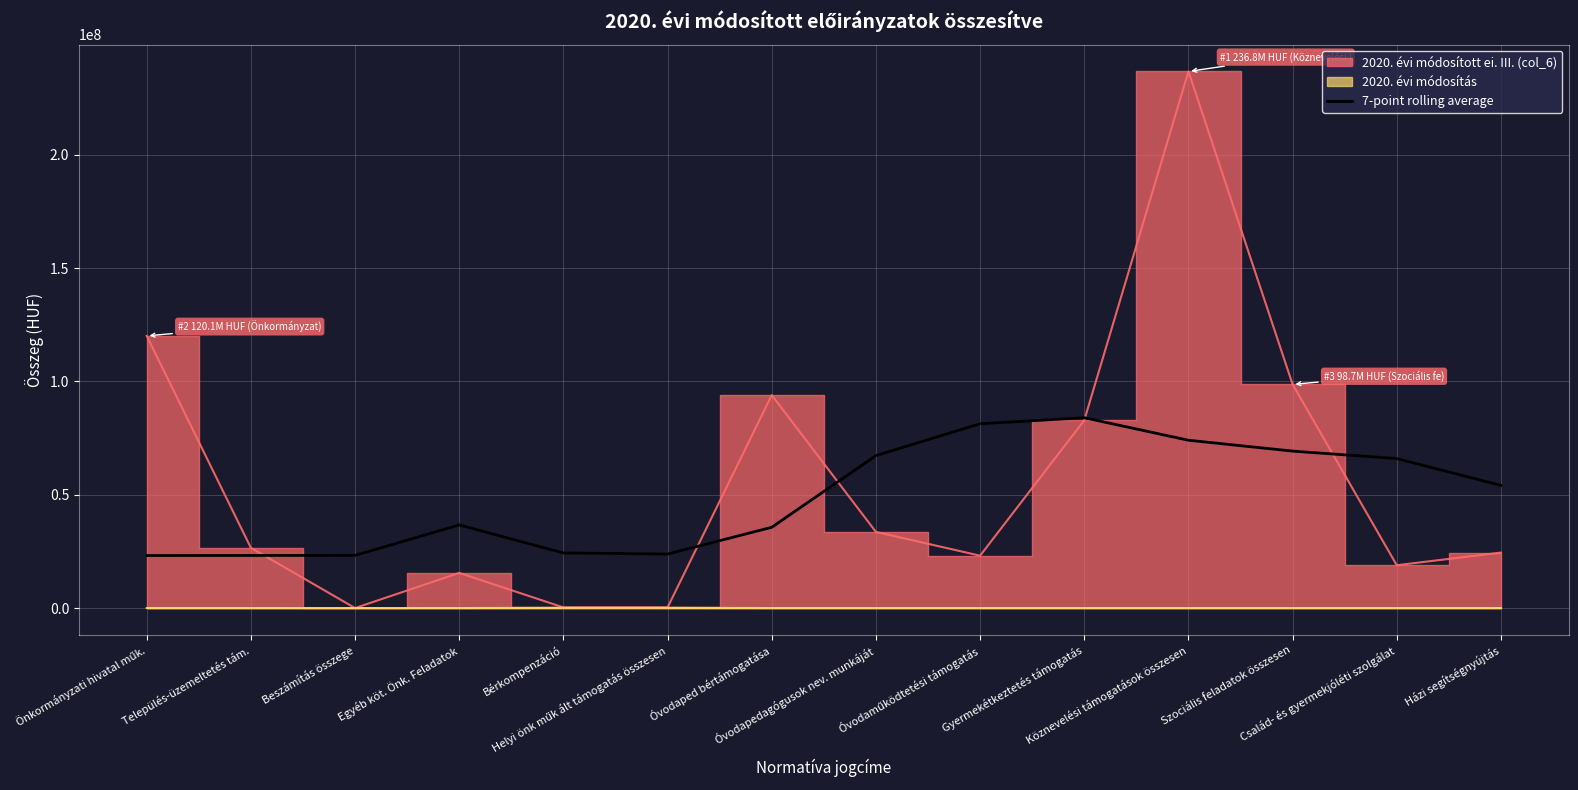

Reading right to left, extract all data points from this chart.

Házi segítségnyújtás=54135305.7	Család- és gyermekjóléti szolgálat=65970838.0	Szociális feladatok összesen=69272698.0	Köznevelési támogatások összesen=74072698.0	Gyermekétkeztetés támogatás=84002590.9	Óvodaműködtetési támogatás=81341953.3	Óvodapedagógusok nev. munkáját=67277195.1	Óvodaped bértámogatása=35658024.3	Helyi önk műk ált támogatás összesen=23822492.0	Bérkompenzáció=24315755.1	Egyéb köt. Önk. Feladatok=36675469.4	Beszámítás összege=23248719.4	Település-üzemeltetés tám.=23209357.0	Önkormányzati hivatal műk.=23169994.6